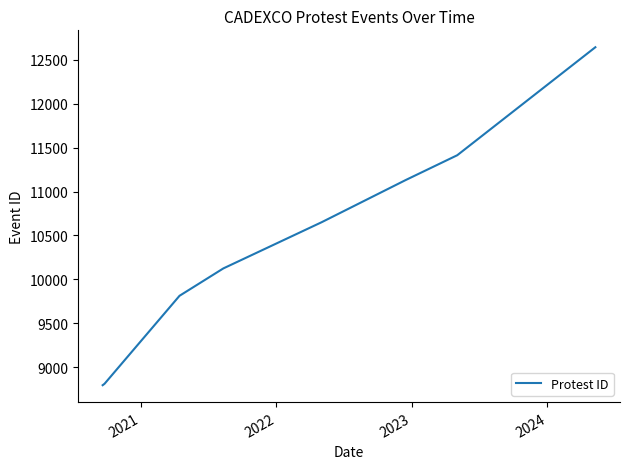

What is the minimum value shown in the chart?

8793